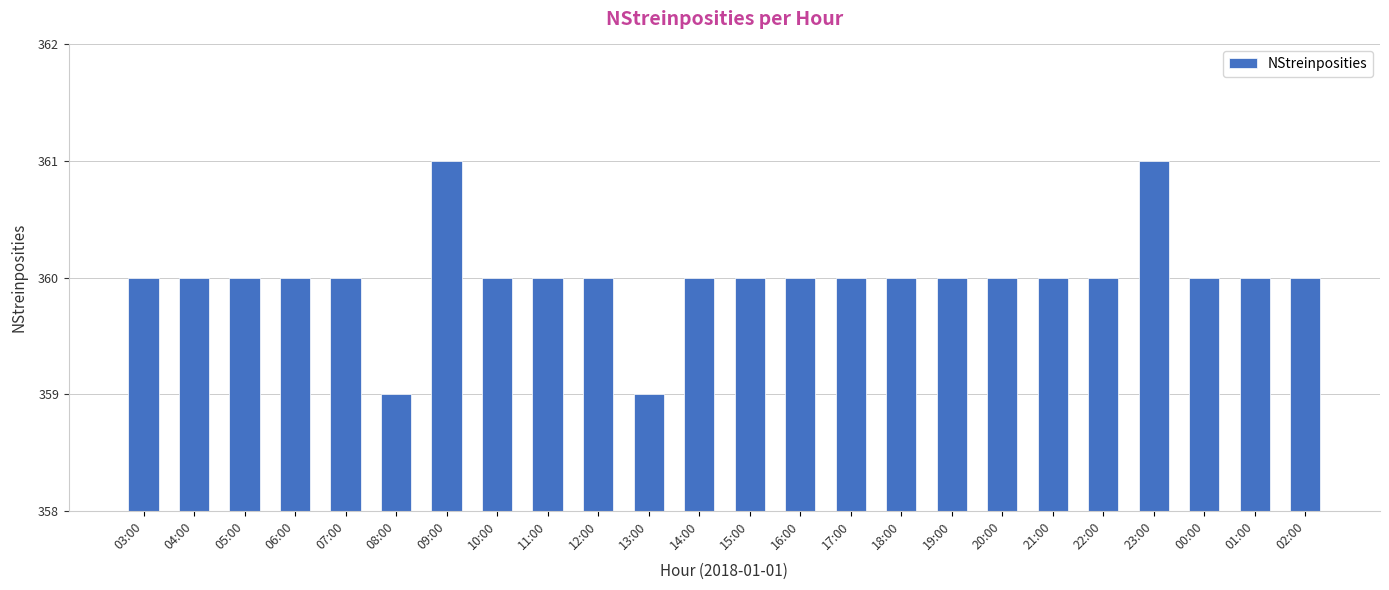

Which has a higher value, 23:00 or 06:00?

23:00